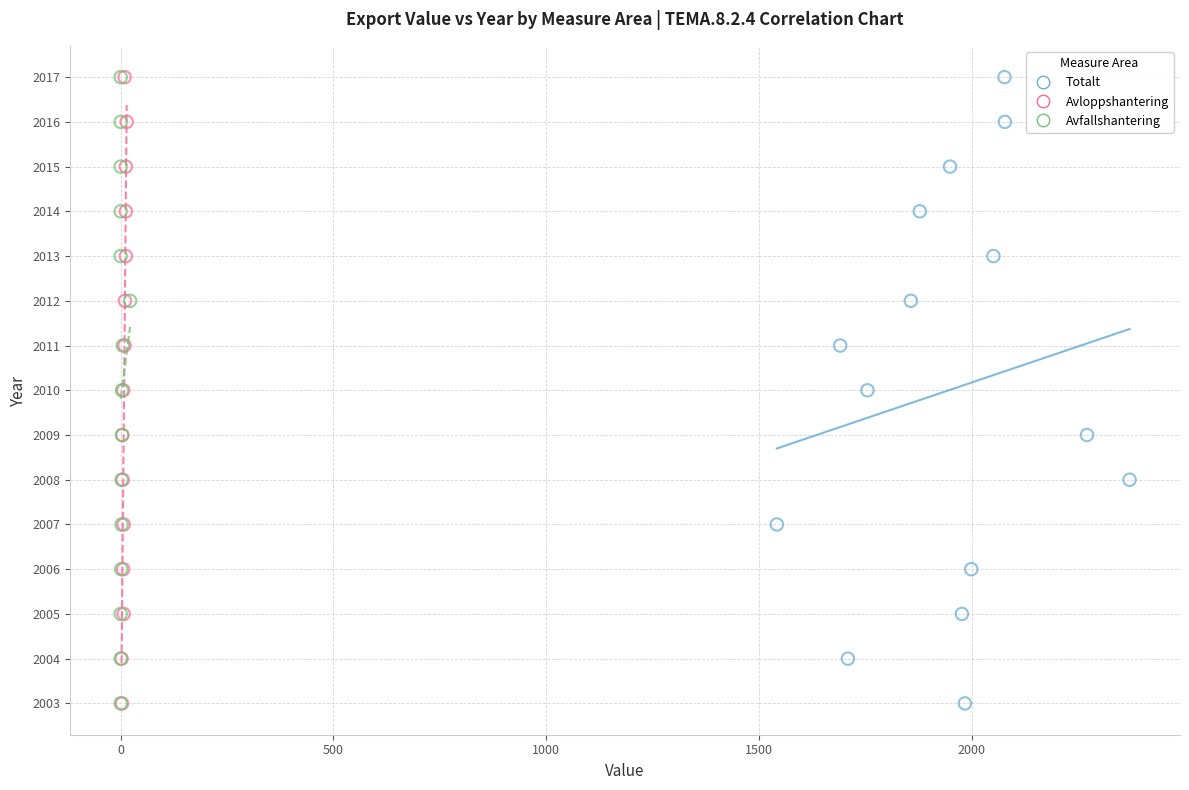

What are all the series names shown in the legend?

Totalt, Avloppshantering, Avfallshantering